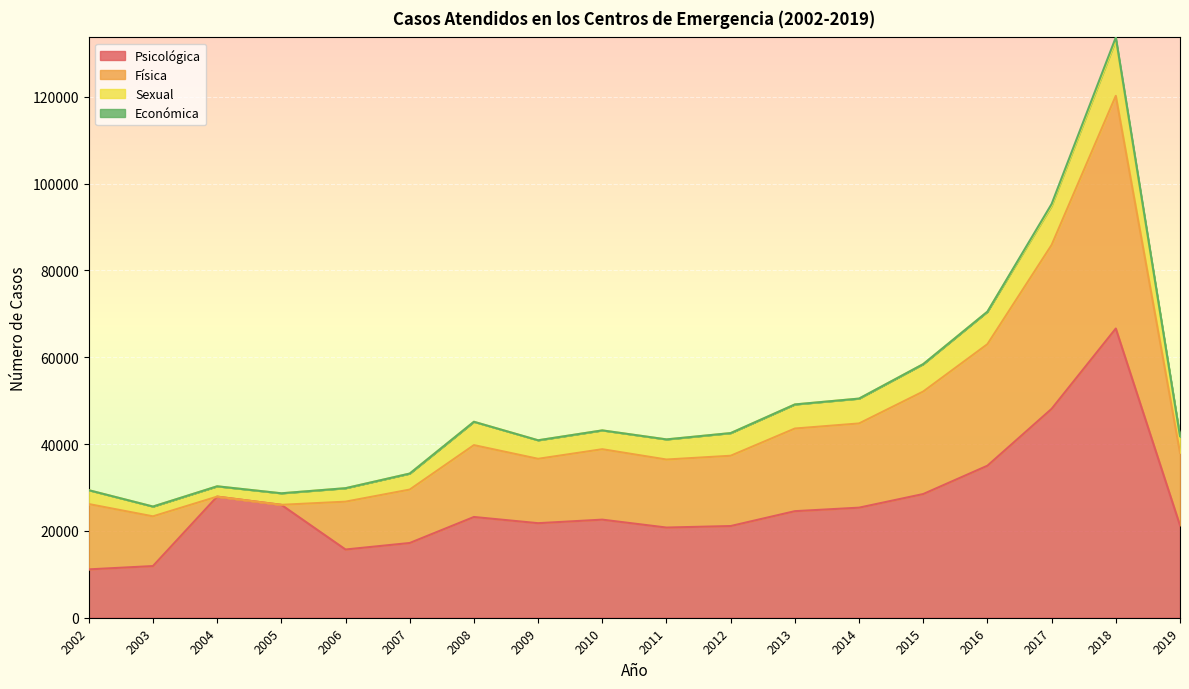

At which label does Psicológica reach its peak?

2018